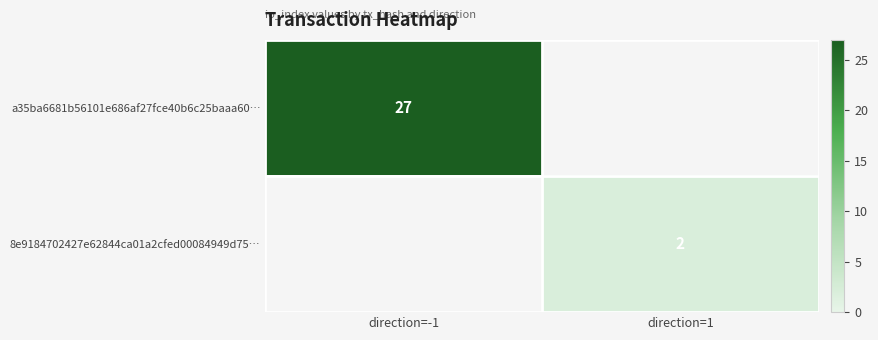

The a35ba6681b56101e686af27fce40b6c25baaa60… series shows 27 at direction=-1. True or false?

True